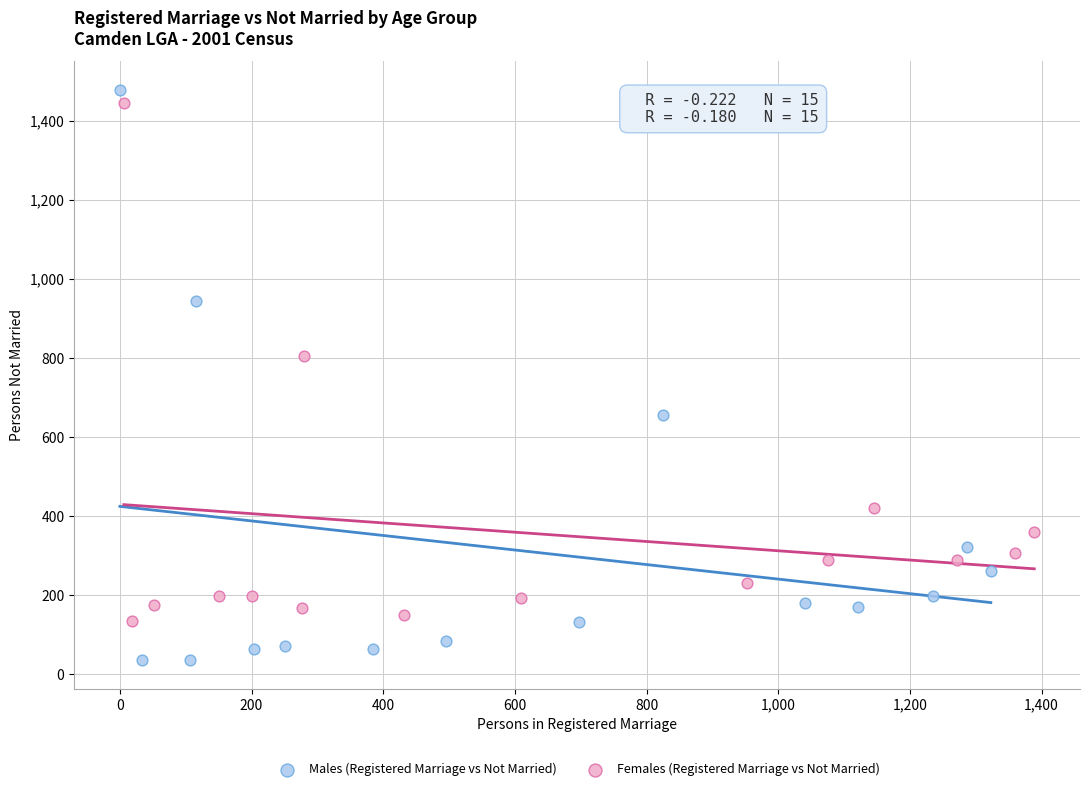

Which series reaches the minimum Y coordinate?

Males (Registered Marriage vs Not Married)